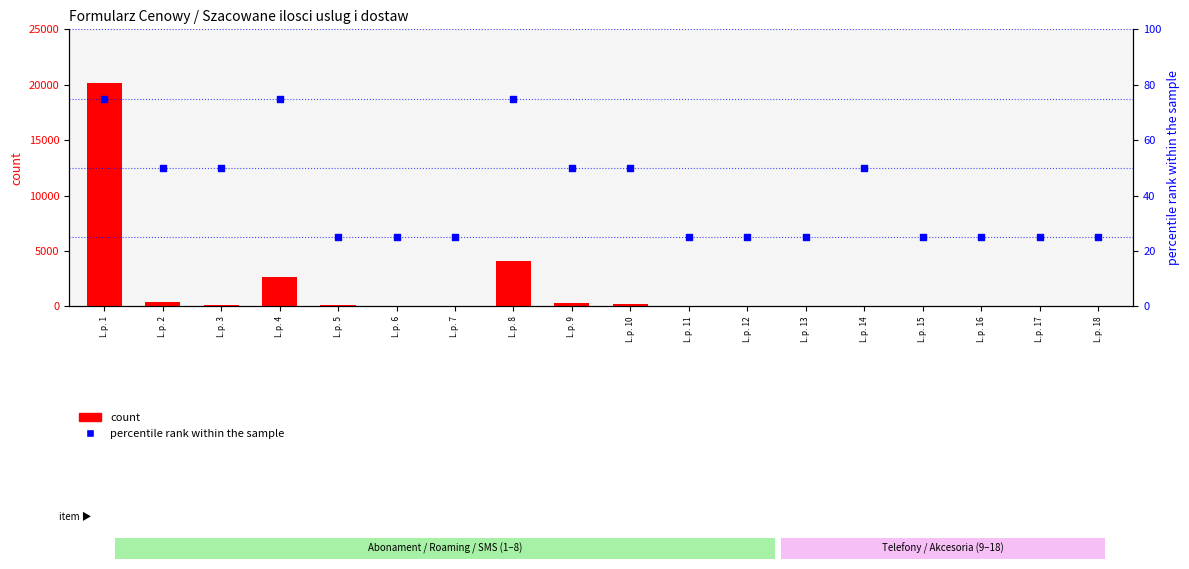

Is the value of count at L.p. 12 greater than the value of percentile rank within the sample at L.p. 2?

No